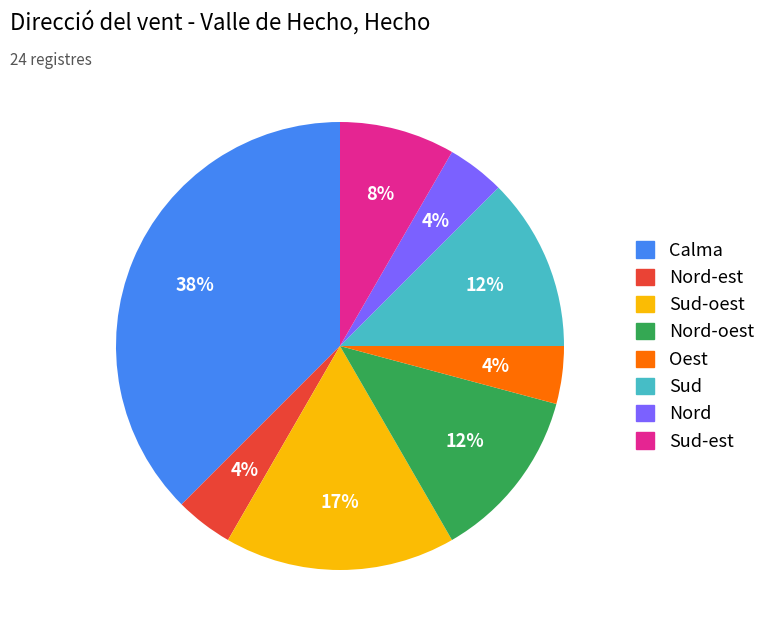

Is there any slice that represents more than half of the pie?

No